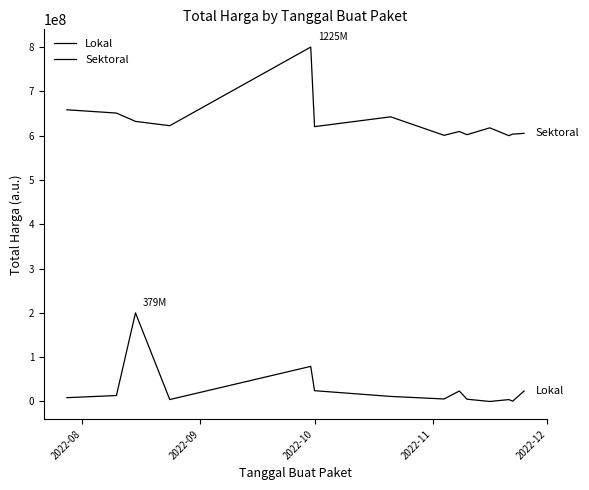

What is the difference between the second highest and minimum values in the Lokal series?

79228247.6